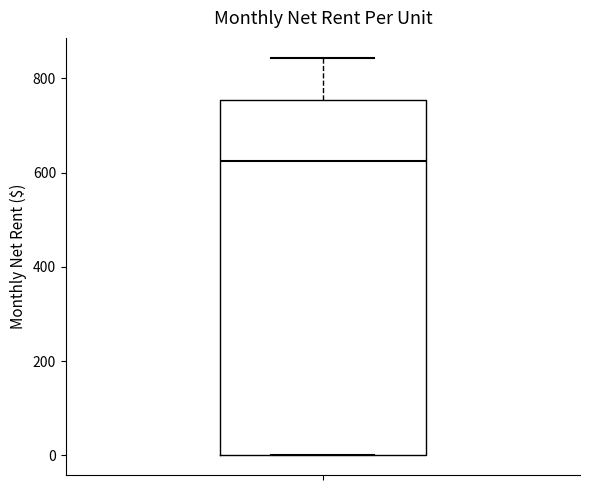

Read this box plot against the y-axis: the position of the median line, the range covered by the box, and the ends of both whiskers. The values are not printed on the chart, so give them approximately, as read against the axis.

median 620, box 0 to 760, whiskers 0 to 840